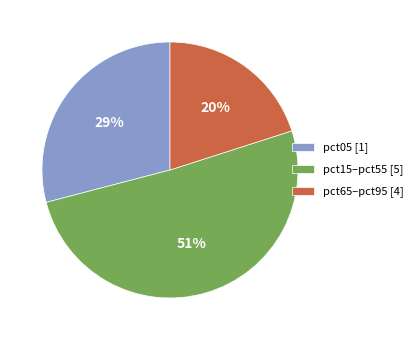

Rank the categories by value from highest to lowest.

pct15–pct55 [5], pct05 [1], pct65–pct95 [4]